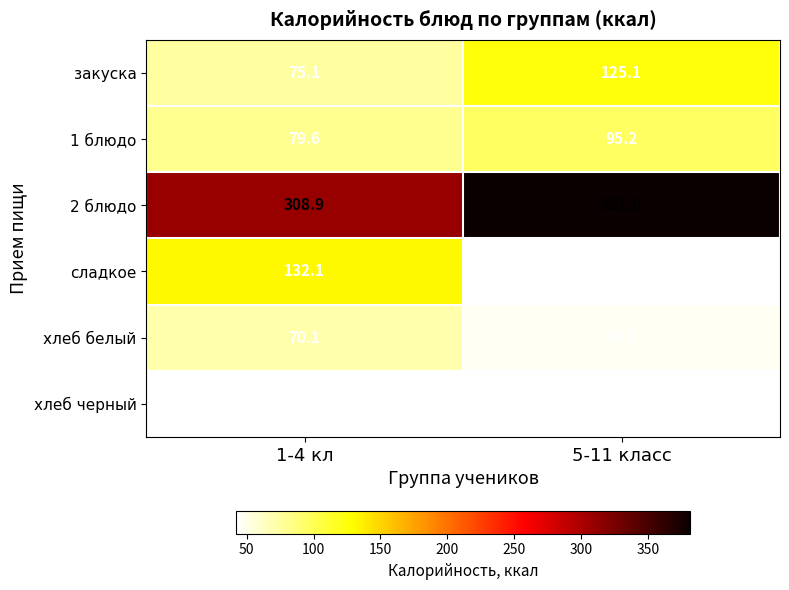

Which series changed the most between 1-4 кл and 5-11 класс?

сладкое